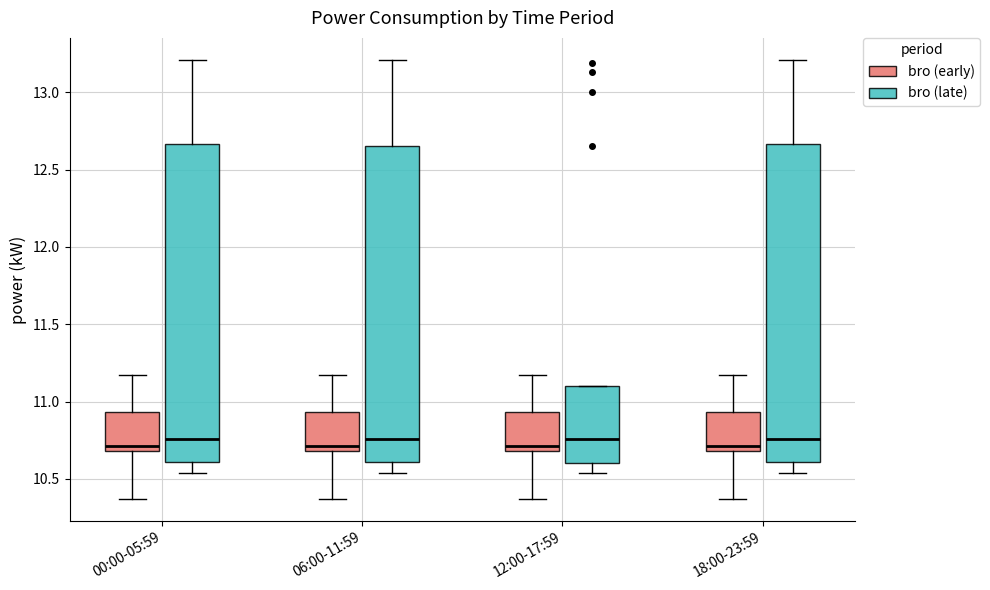

Where does the lower whisker of the box for 18:00-23:59 (bro (early)) end on the y-axis? The values are not printed on the chart, so give them approximately, as read against the axis.

10.35